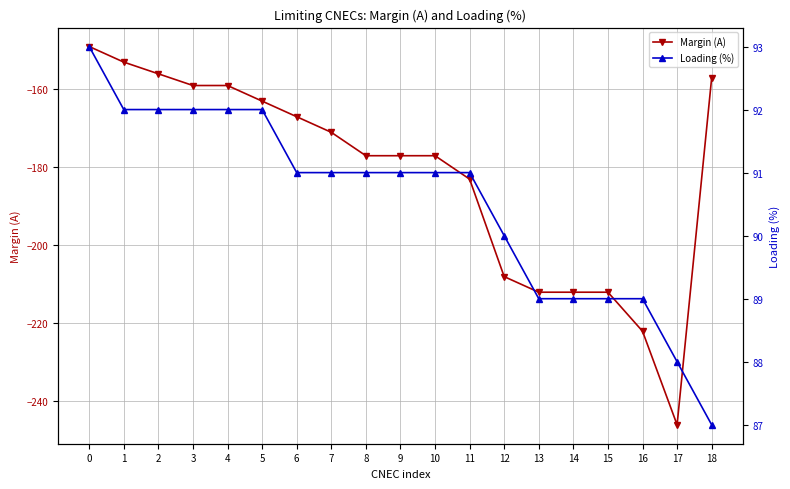

True or false: Loading (%) and Margin (A) cross at least once.

False